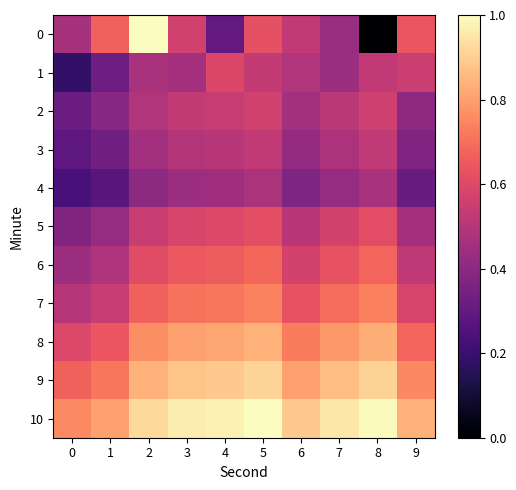

Reading left to right, extract all data points from this chart.

0: 0=0.5	1=0.7	2=1.0	3=0.6	4=0.3	5=0.6	6=0.5	7=0.4	8=0.0	9=0.6
1: 0=0.2	1=0.3	2=0.5	3=0.5	4=0.6	5=0.5	6=0.5	7=0.4	8=0.5	9=0.6
2: 0=0.3	1=0.4	2=0.5	3=0.5	4=0.5	5=0.6	6=0.5	7=0.5	8=0.6	9=0.4
3: 0=0.3	1=0.3	2=0.5	3=0.5	4=0.5	5=0.5	6=0.4	7=0.5	8=0.5	9=0.4
4: 0=0.2	1=0.3	2=0.4	3=0.4	4=0.4	5=0.5	6=0.4	7=0.4	8=0.5	9=0.3
5: 0=0.4	1=0.4	2=0.5	3=0.6	4=0.6	5=0.6	6=0.5	7=0.6	8=0.6	9=0.5
6: 0=0.4	1=0.5	2=0.6	3=0.6	4=0.7	5=0.7	6=0.6	7=0.6	8=0.7	9=0.5
7: 0=0.5	1=0.5	2=0.7	3=0.7	4=0.7	5=0.7	6=0.6	7=0.7	8=0.7	9=0.6
8: 0=0.6	1=0.6	2=0.8	3=0.8	4=0.8	5=0.8	6=0.7	7=0.8	8=0.8	9=0.7
9: 0=0.7	1=0.7	2=0.8	3=0.9	4=0.9	5=0.9	6=0.8	7=0.9	8=0.9	9=0.8
10: 0=0.8	1=0.8	2=0.9	3=1.0	4=1.0	5=1.0	6=0.9	7=0.9	8=1.0	9=0.8